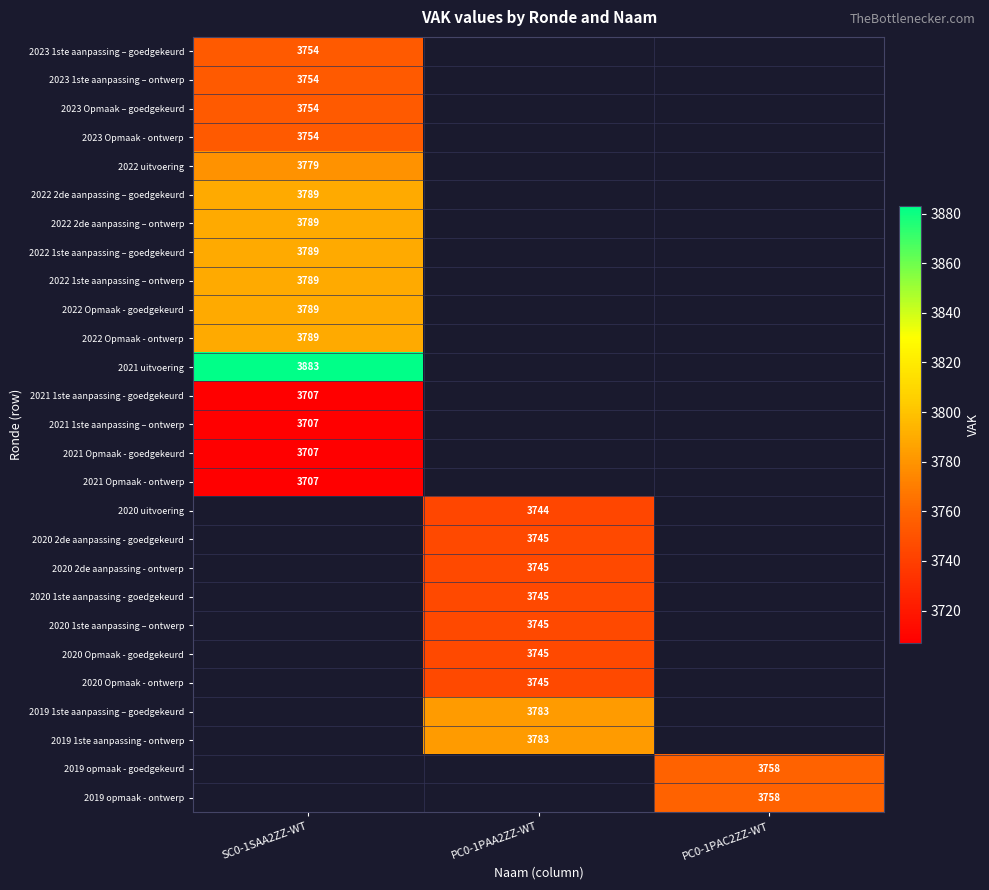

Is it true that 2021 Opmaak - goedgekeurd equals 1126 at SC0-1SAA2ZZ-WT?

False